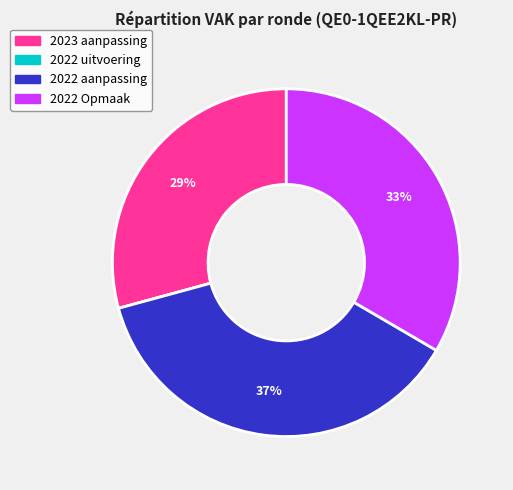

Which has a higher value, 2022 Opmaak or 2023 aanpassing?

2022 Opmaak